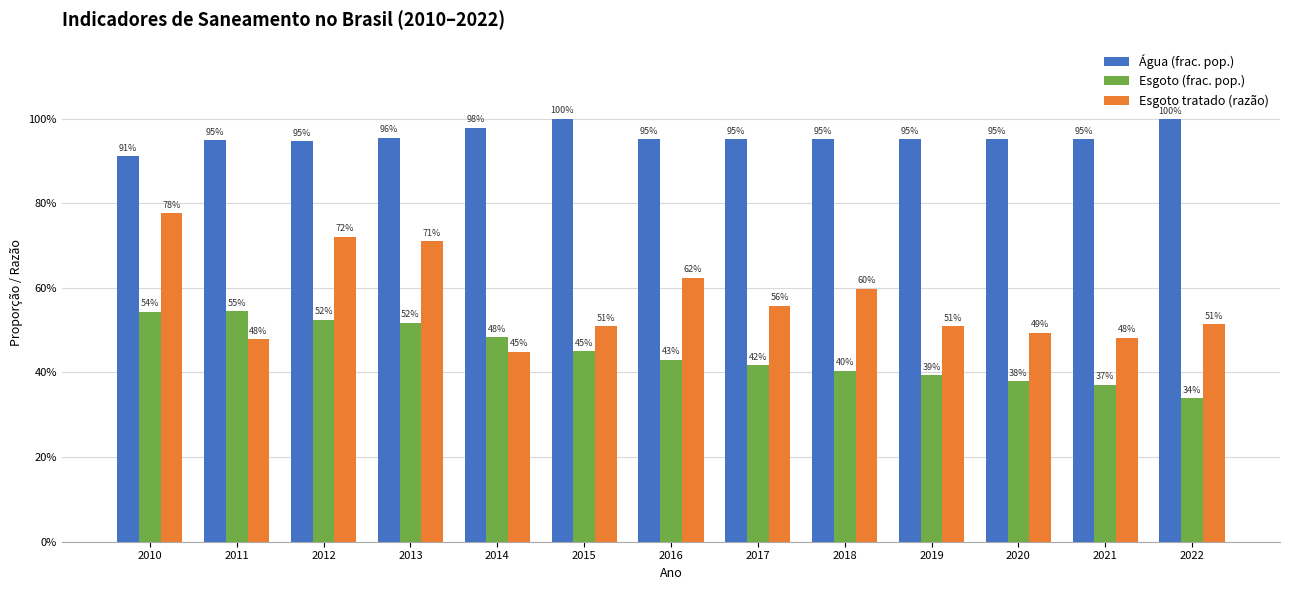

What is the value of the Esgoto (frac. pop.) bar at the 11th from the left?

0.4